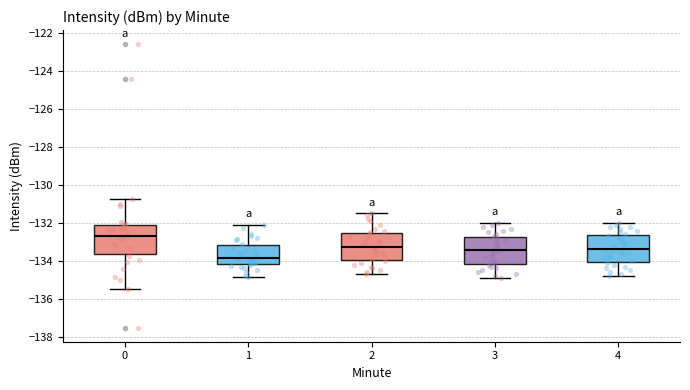

Reading left to right, read every box against the y-axis: the position of its median line, the range the box covers, and the ends of its whiskers. The values are not printed on the chart, so give them approximately, as read against the axis.

0: median -132.6, box -133.6 to -132.2, whiskers -135.4 to -130.8
1: median -133.8, box -134.2 to -133.2, whiskers -134.8 to -132.0
2: median -133.2, box -134.0 to -132.6, whiskers -134.6 to -131.4
3: median -133.4, box -134.2 to -132.8, whiskers -134.8 to -132.0
4: median -133.4, box -134.0 to -132.6, whiskers -134.8 to -132.0